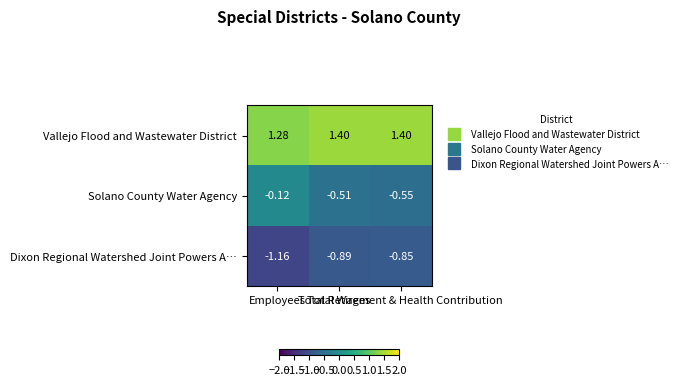

Which series has the widest spread of values?

Solano County Water Agency